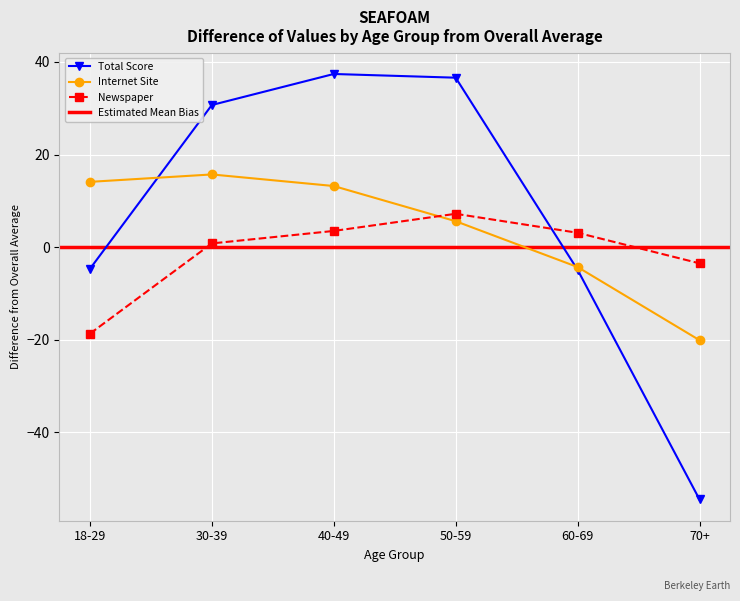

What is the lowest value of the Total Score series?

-54.5